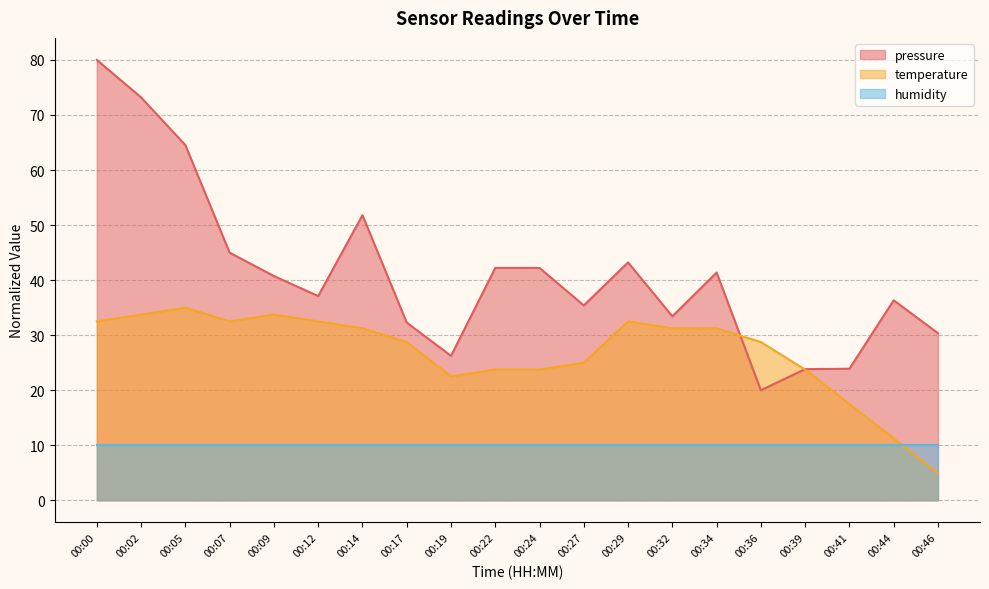

Between 00:09 and 00:24, which series saw the biggest shift?

temperature